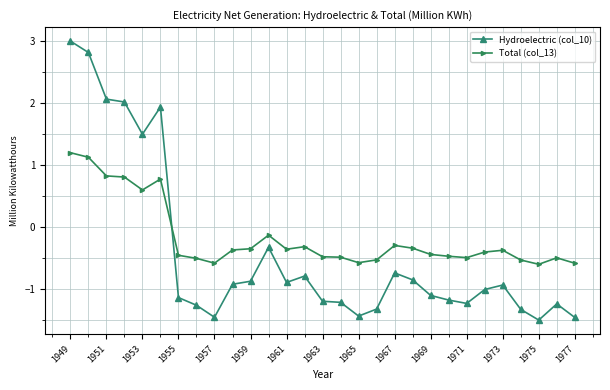

What is the difference between the maximum and minimum values in the Total (col_13) series?

1.8